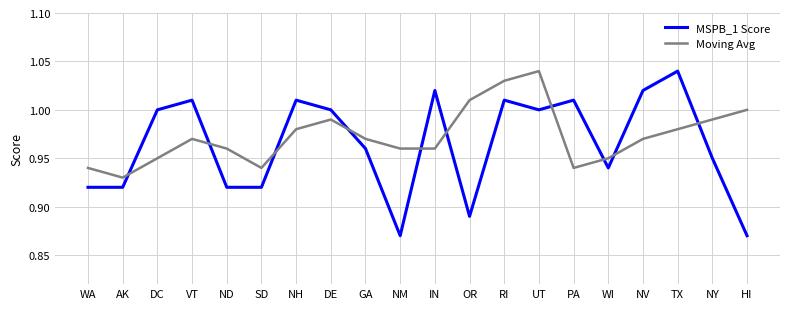

What is the difference between the maximum and minimum values in the Moving Avg series?

0.1